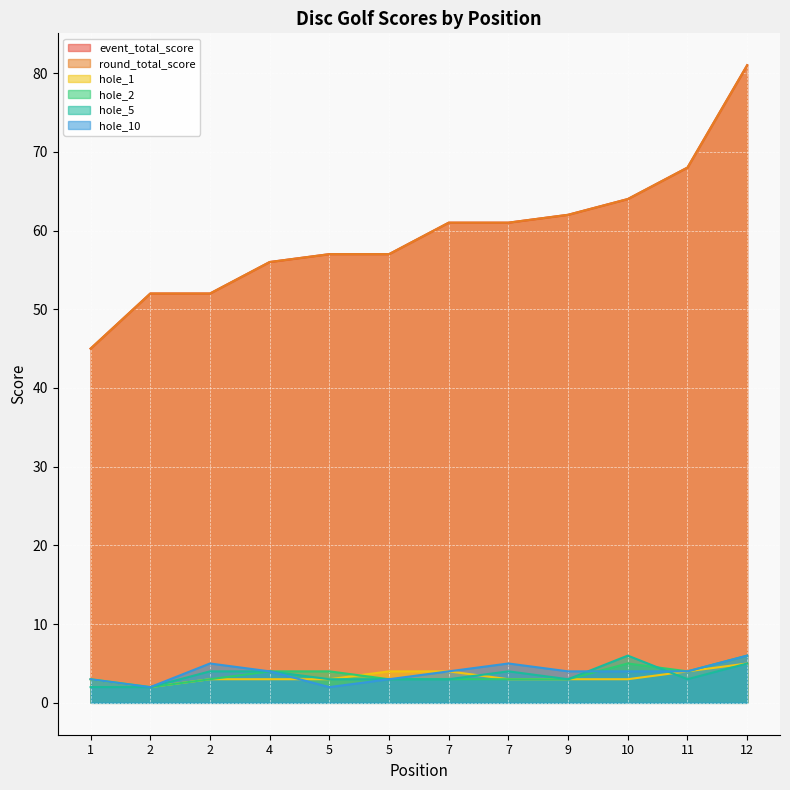

Where does the hole_2 series first go above 3?

4